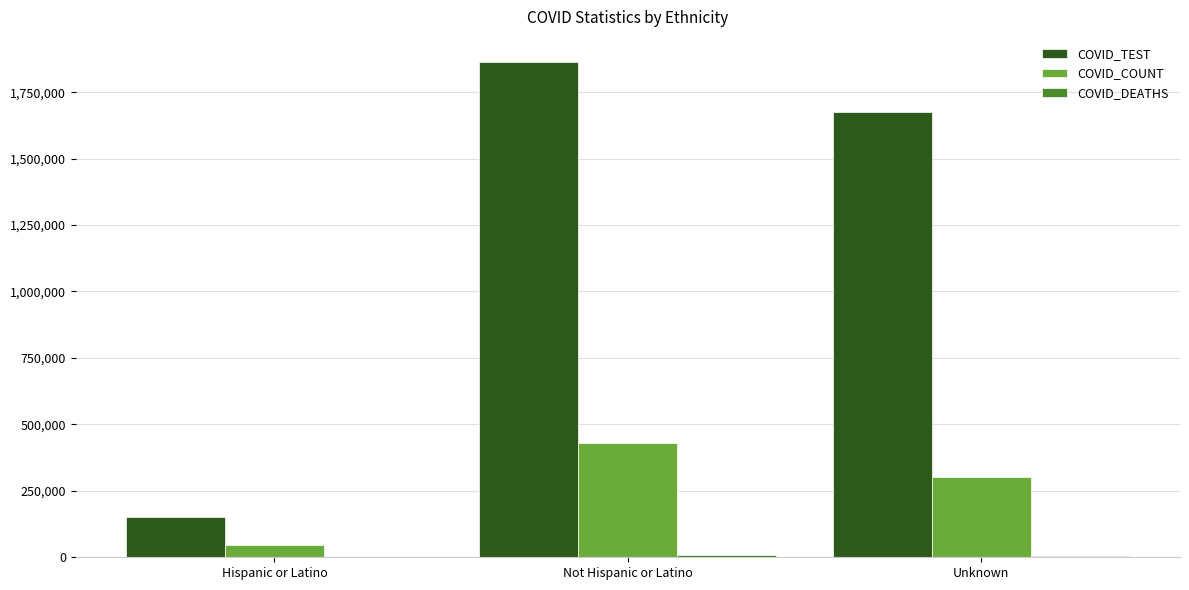

Between Not Hispanic or Latino and Unknown, which series saw the biggest shift?

COVID_TEST